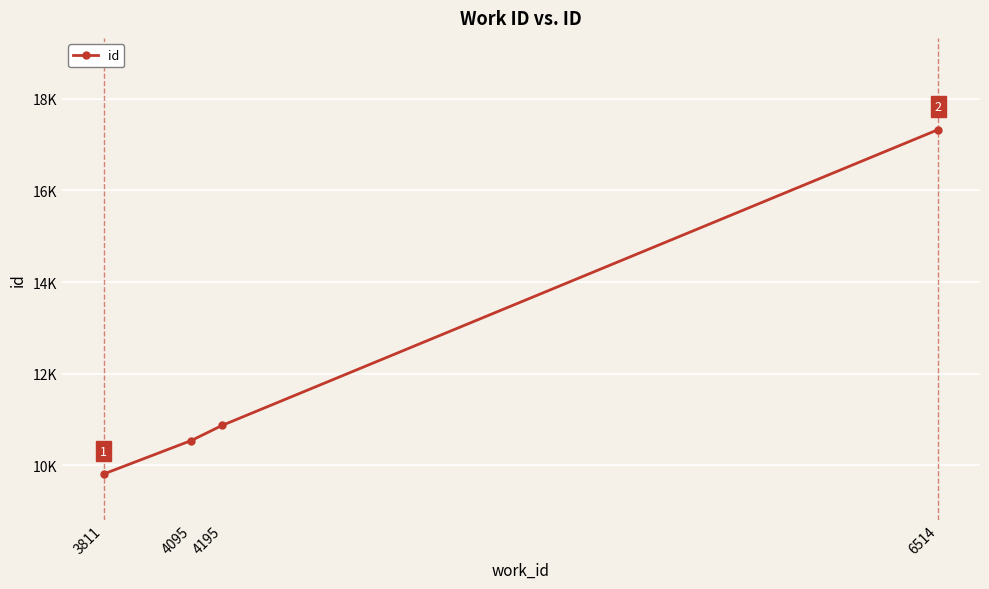

Reading left to right, list all the values displayed in this chart.

9814	10545	10875	17328